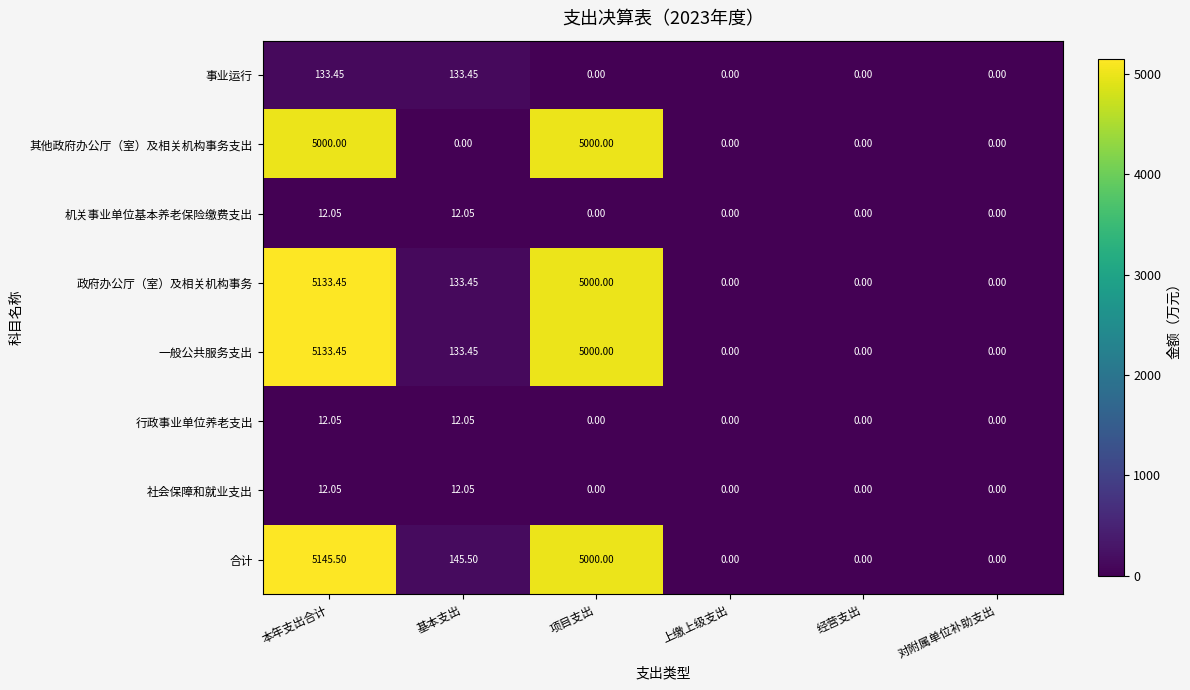

Which series has the largest total across all categories?

合计